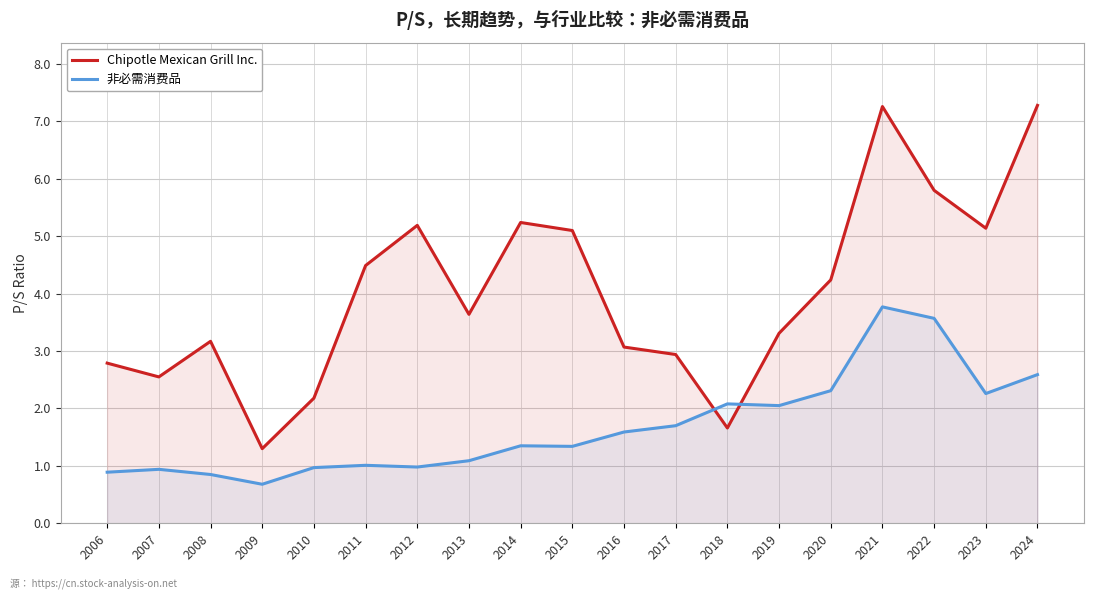

At which category does Chipotle Mexican Grill Inc. reach its first local peak?

2008